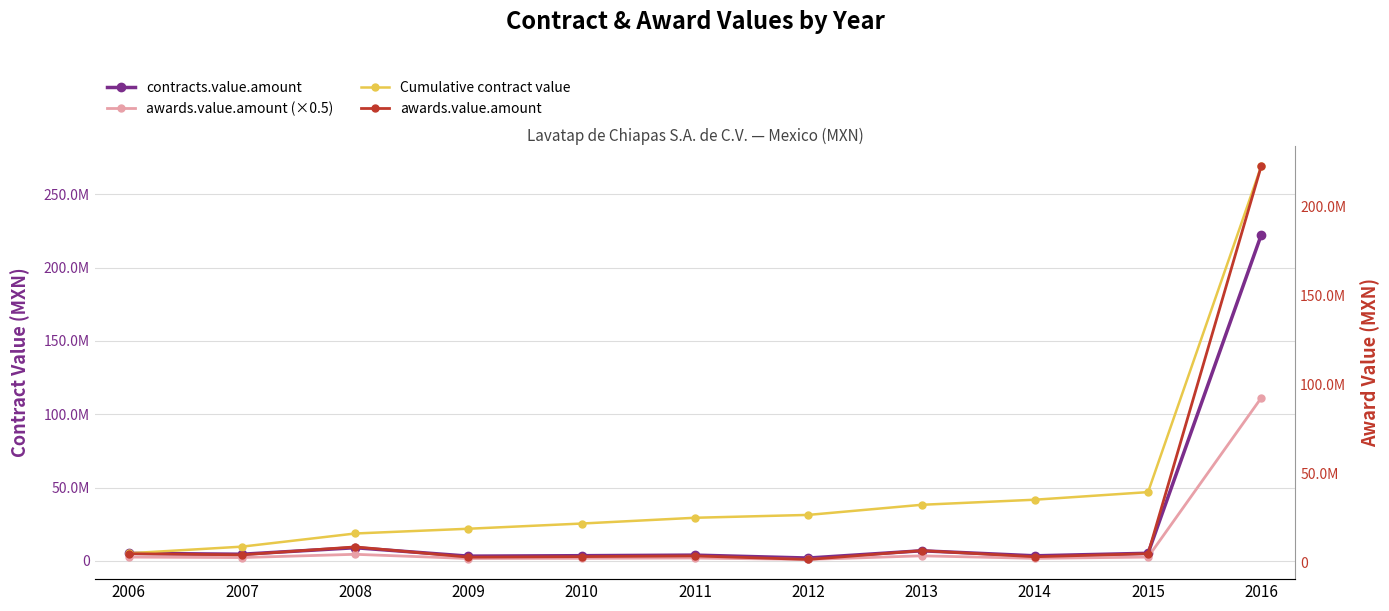

True or false: awards.value.amount (×0.5) has a value of 2819884.8 at 2009.

False